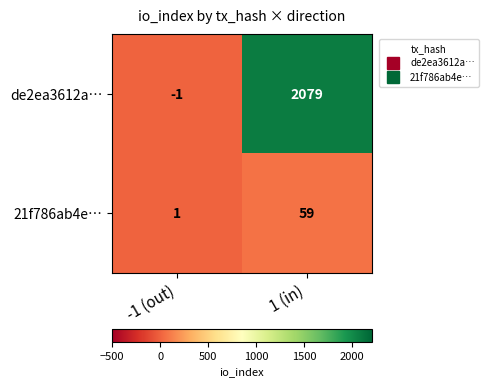

True or false: 21f786ab4e… has a value of 12 at 1 (in).

False